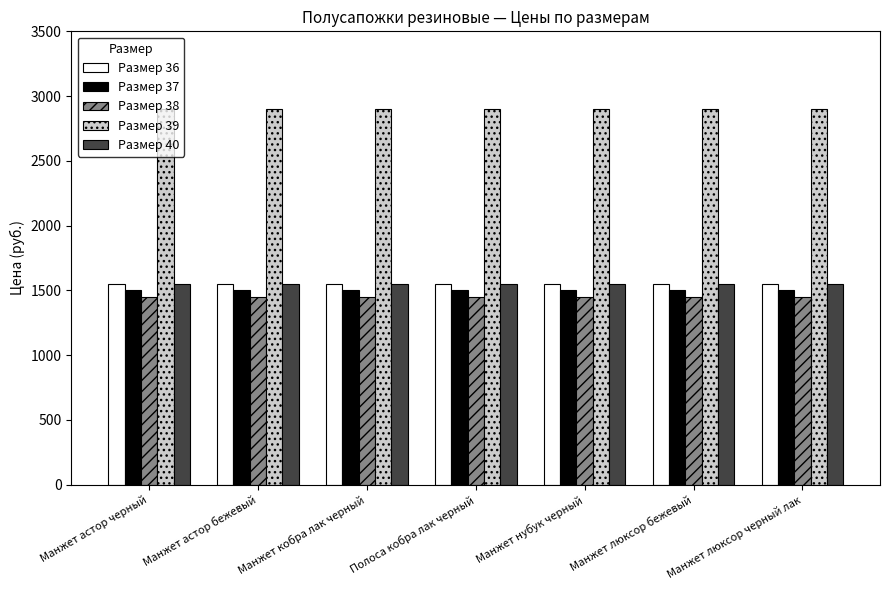

What value does the Размер 40 series have at Манжет астор бежевый?

1550